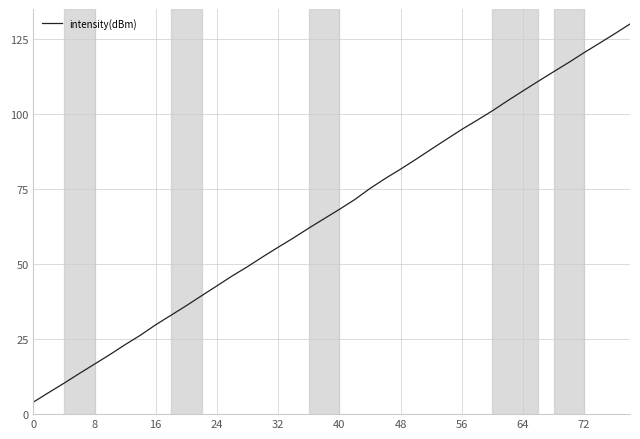

What is the greatest value displayed?

130.0